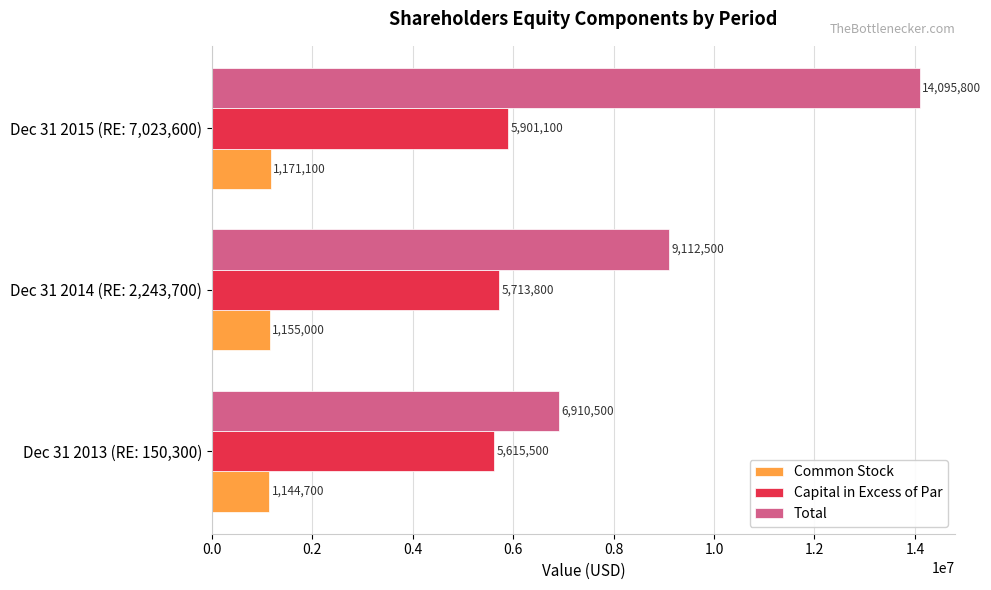

Which label corresponds to the smallest value in the chart?

Dec 31 2013 (RE: 150,300)